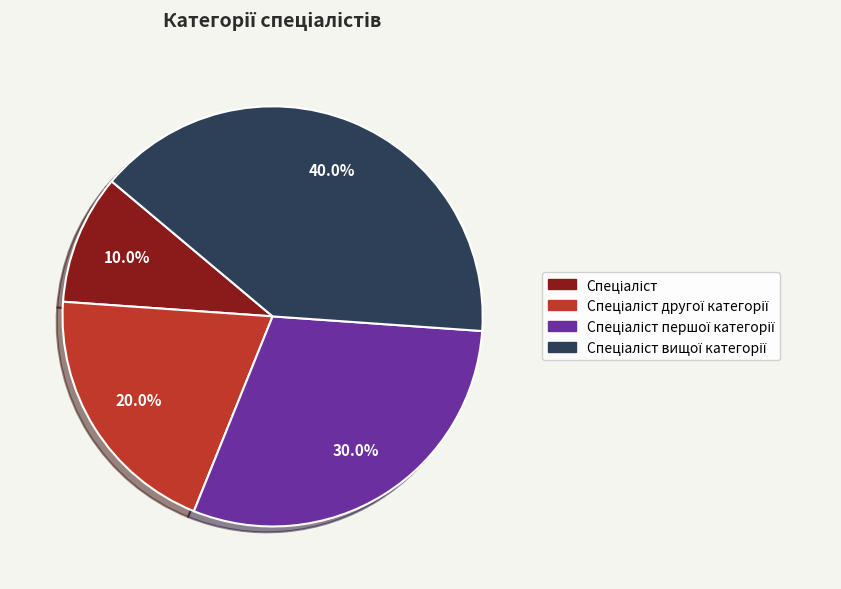

Does any single category account for the majority?

No